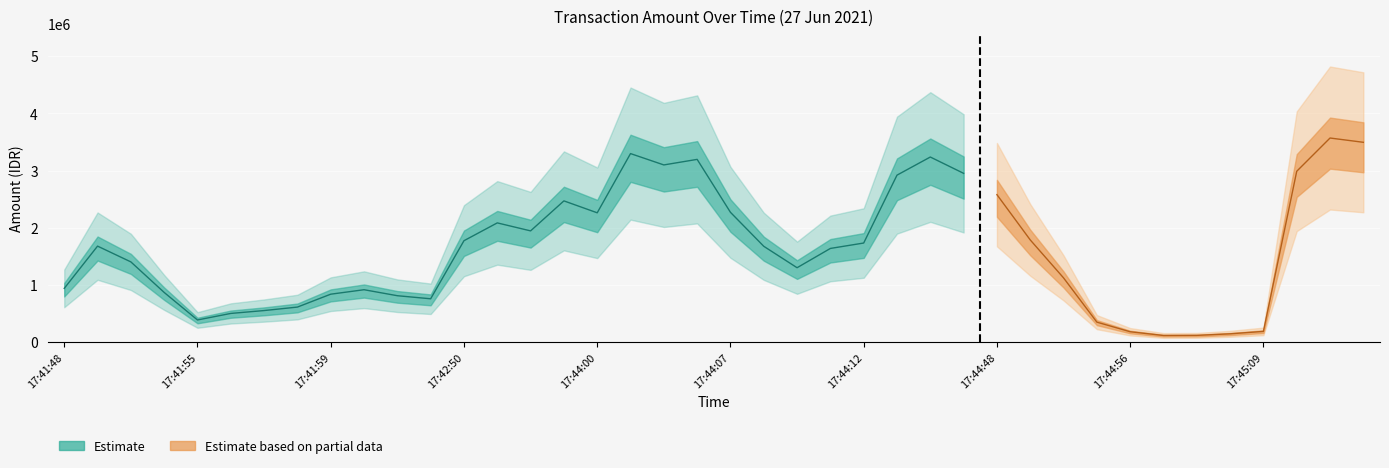

Approximately how many times larger is the value at 17:41:57 compared to 17:44:54?

1.7